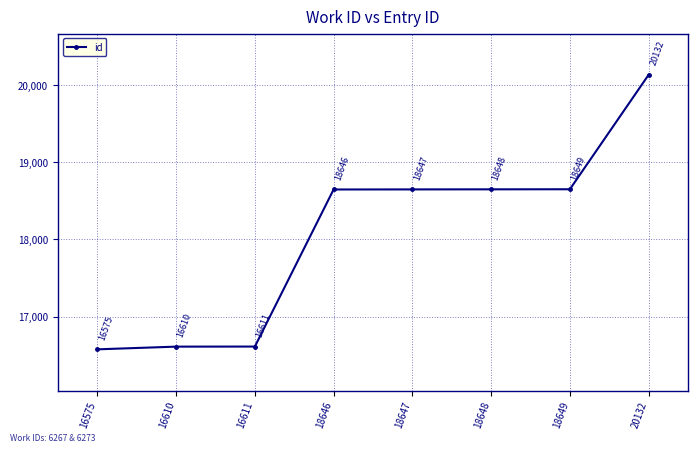

What is the greatest value displayed?

20132